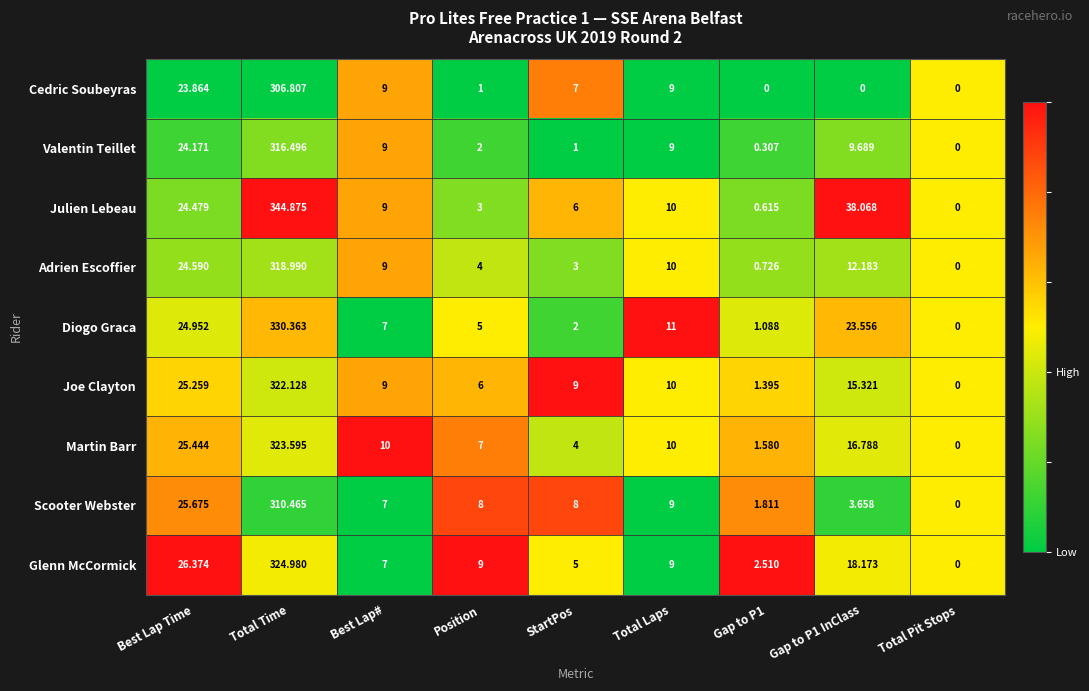

At which category is the sum across all series the highest?

Total Time